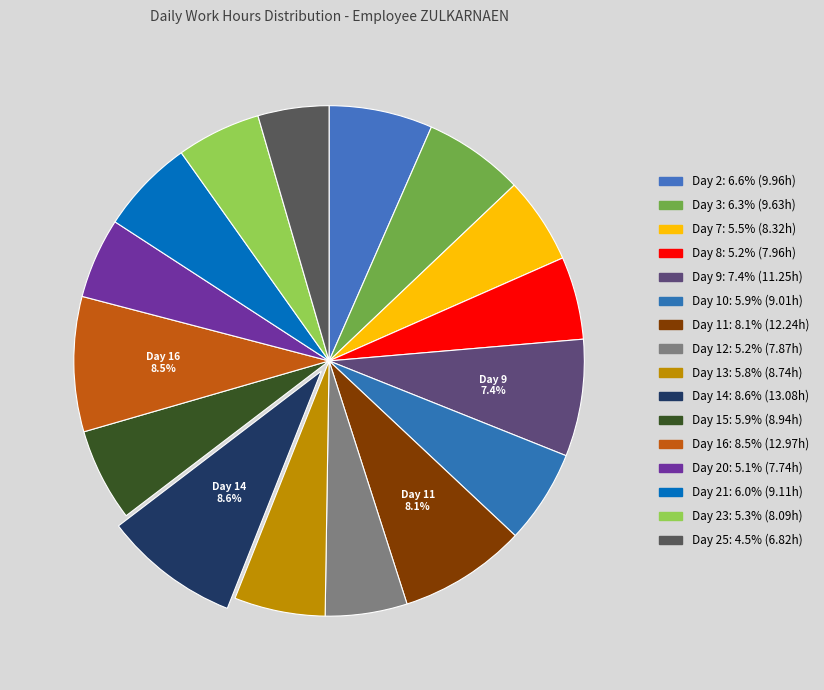

Rank the categories by value from highest to lowest.

Day 14, Day 16, Day 11, Day 9, Day 2, Day 3, Day 21, Day 10, Day 15, Day 13, Day 7, Day 23, Day 8, Day 12, Day 20, Day 25